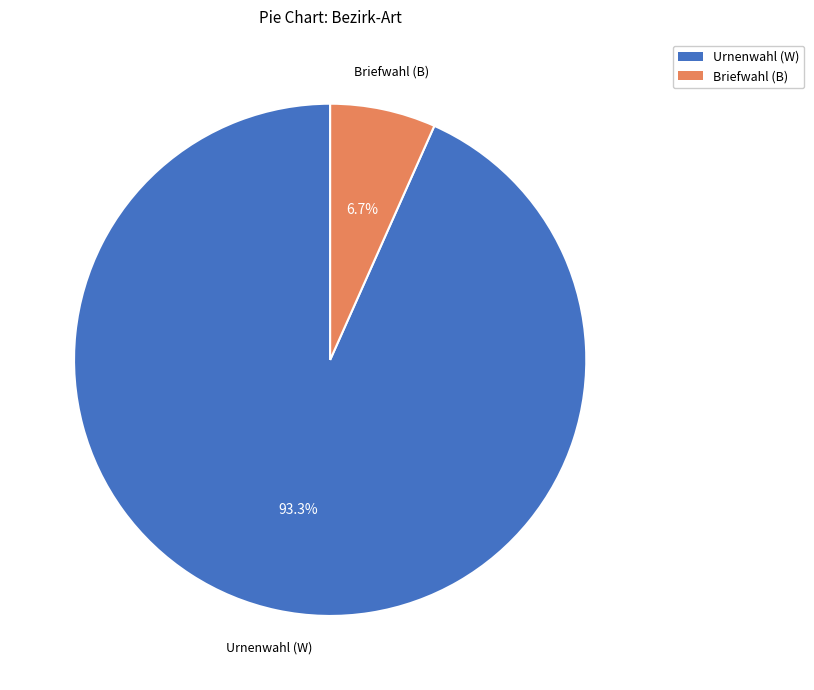

Count the number of slices in the pie.

2